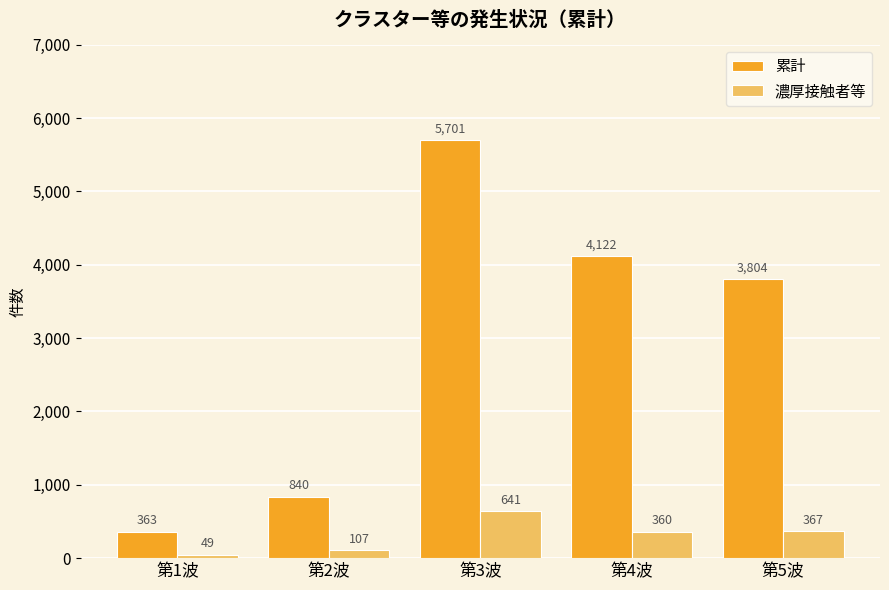

How many distinct data groups are displayed?

2